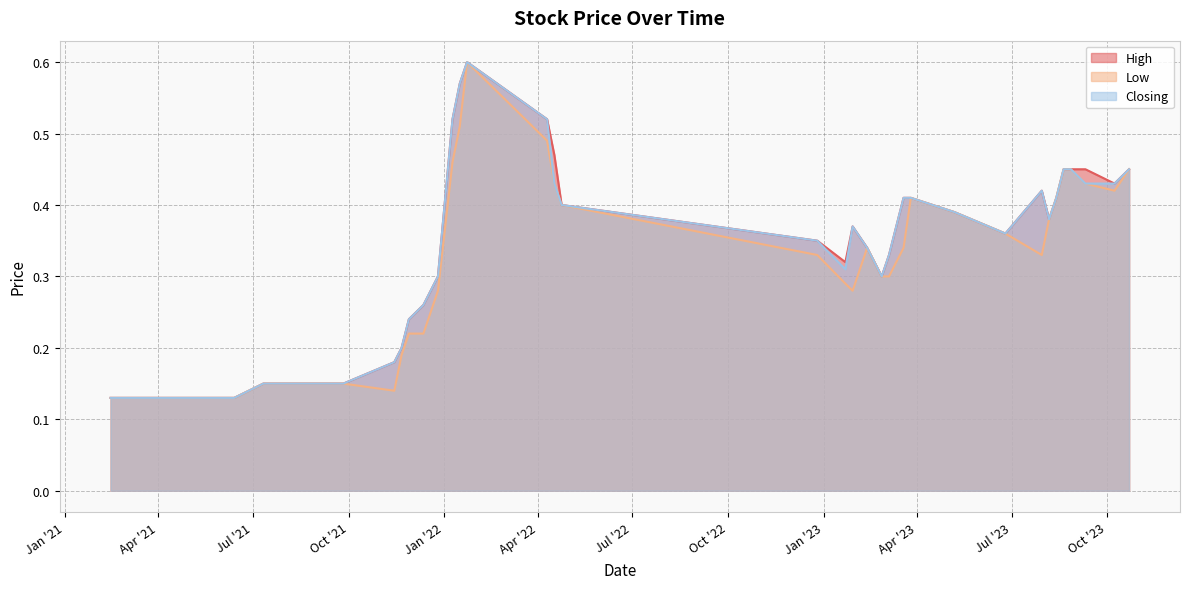

True or false: High and Low cross at least once.

False